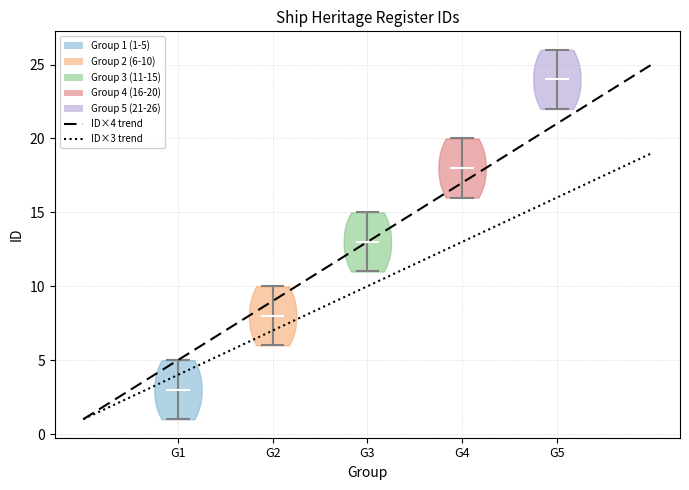

What is the highest point the violin for G5 reaches on the y-axis? The values are not printed on the chart, so give them approximately, as read against the axis.

26